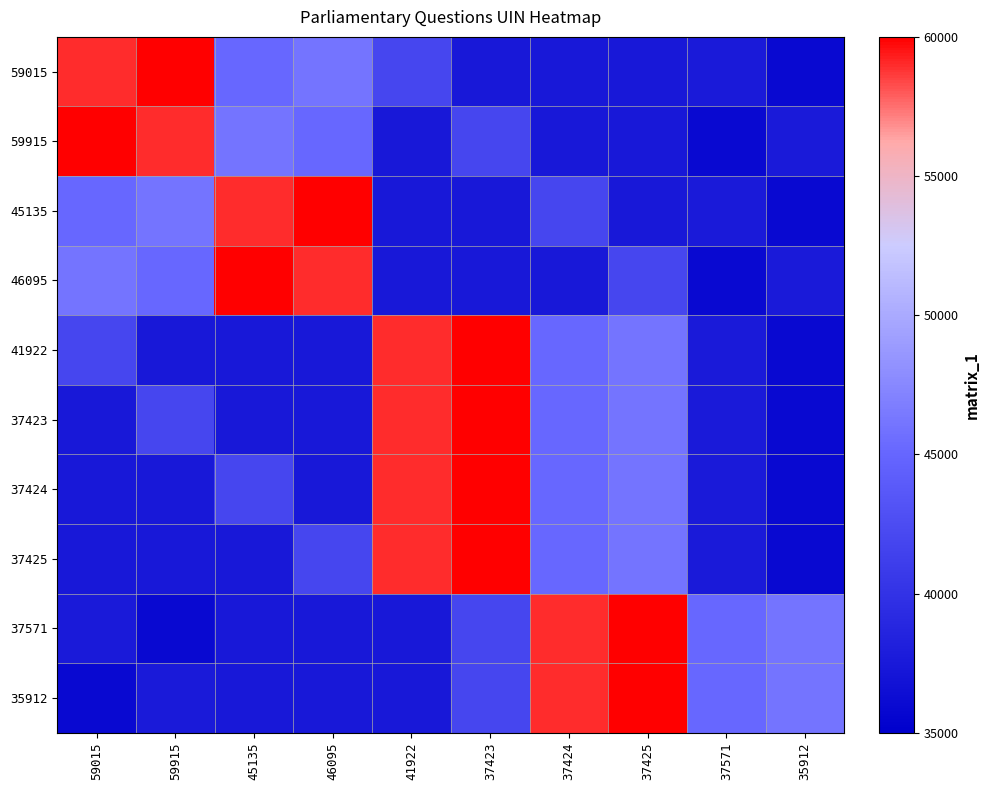

Where does the 45135 series first go above 41922?

59015